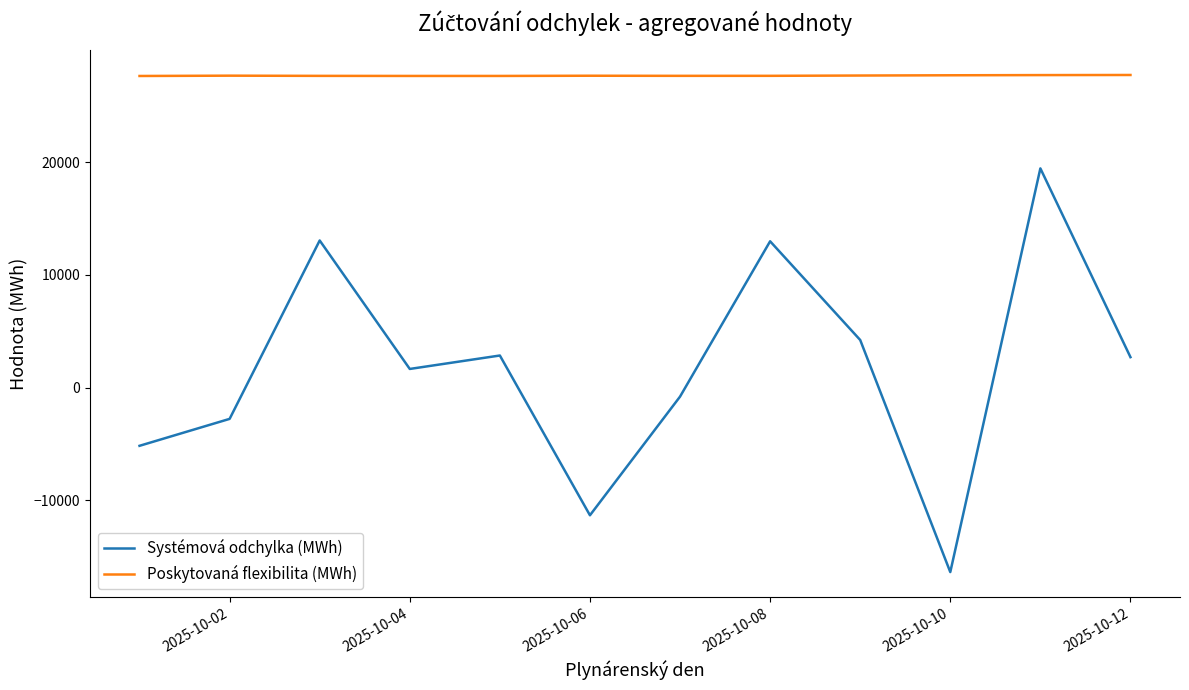

True or false: Poskytovaná flexibilita (MWh) and Systémová odchylka (MWh) intersect in this chart.

False